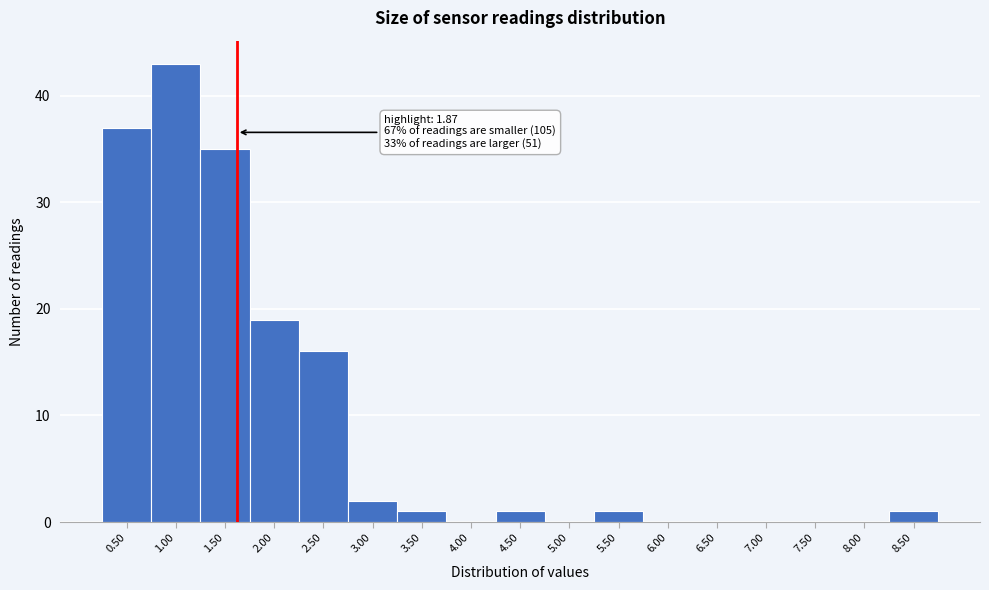

Reading left to right, extract all data points from this chart.

0.50=37	1.00=43	1.50=35	2.00=19	2.50=16	3.00=2	3.50=1	4.00=0	4.50=1	5.00=0	5.50=1	6.00=0	6.50=0	7.00=0	7.50=0	8.00=0	8.50=1